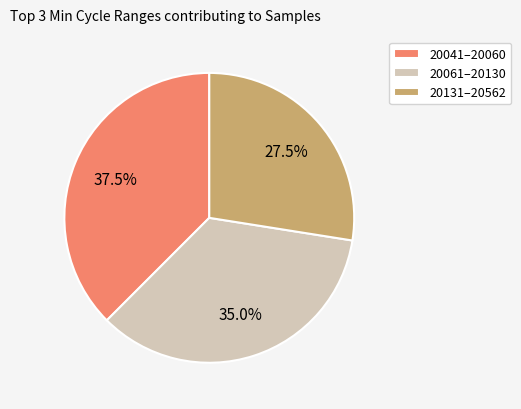

How many segments does this pie chart have?

3